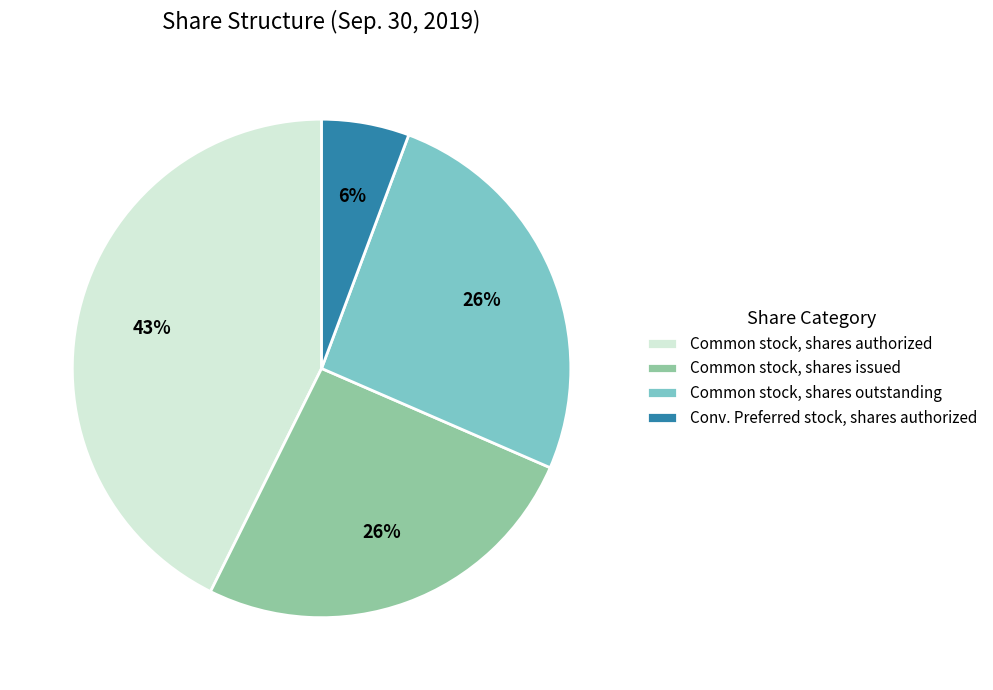

Combined, do Common stock, shares outstanding and Common stock, shares issued account for over 50%?

Yes